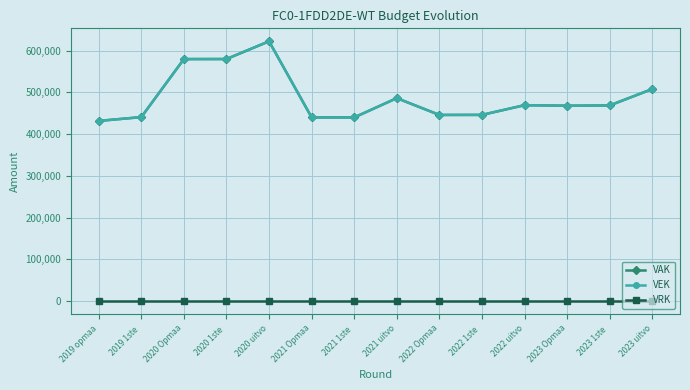

What is the greatest value displayed?

622479